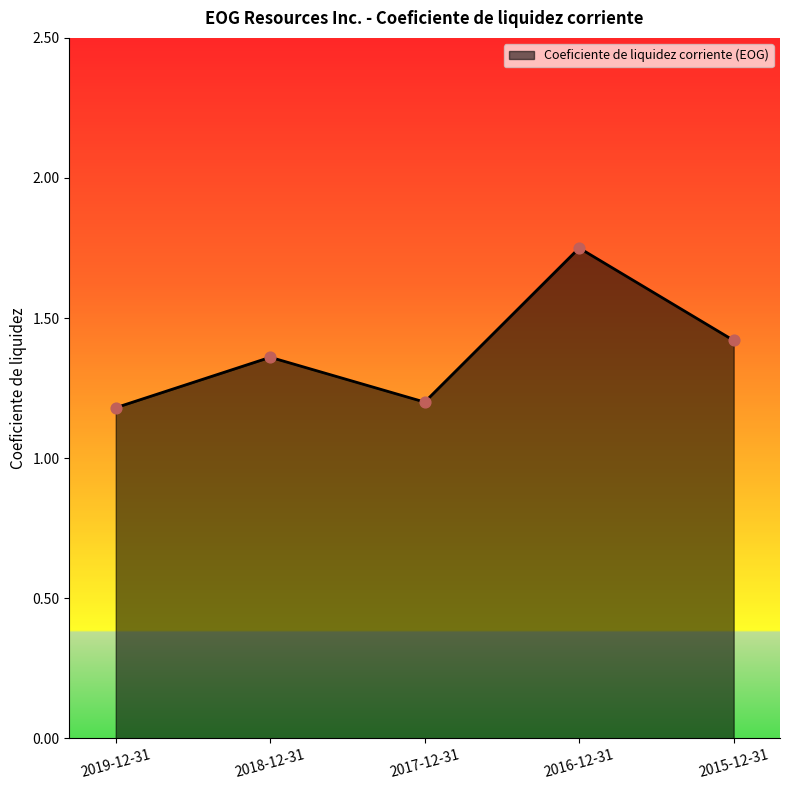

What is the change in value from 2018-12-31 to 2016-12-31?

+0.4